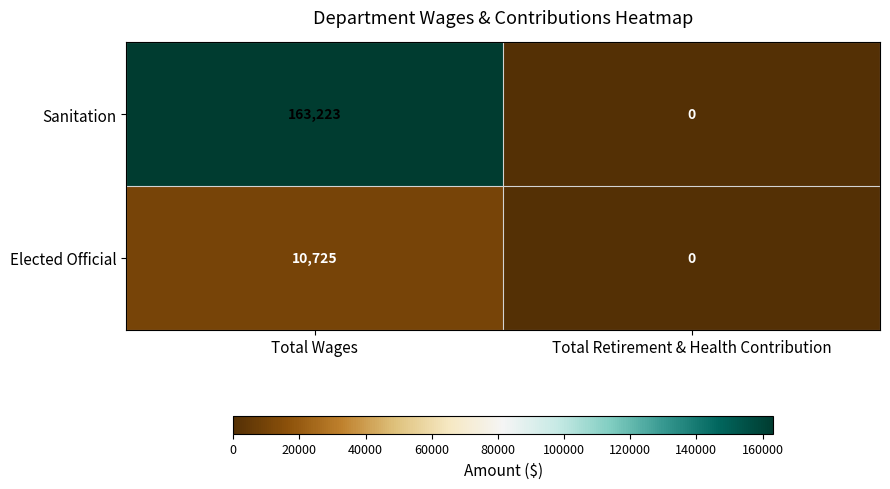

The value of Elected Official at Total Wages is 10725. True or false?

True